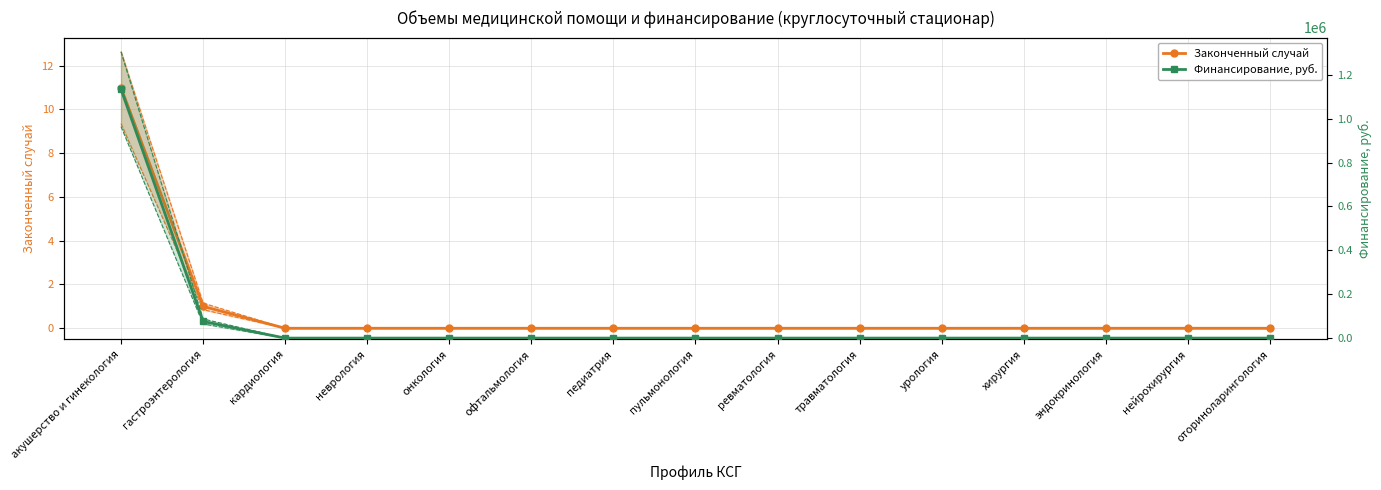

Rank the categories by Законченный случай value from lowest to highest.

кардиология, неврология, онкология, офтальмология, педиатрия, пульмонология, ревматология, травматология, урология, хирургия, эндокринология, нейрохирургия, оториноларингология, гастроэнтерология, акушерство и гинекология